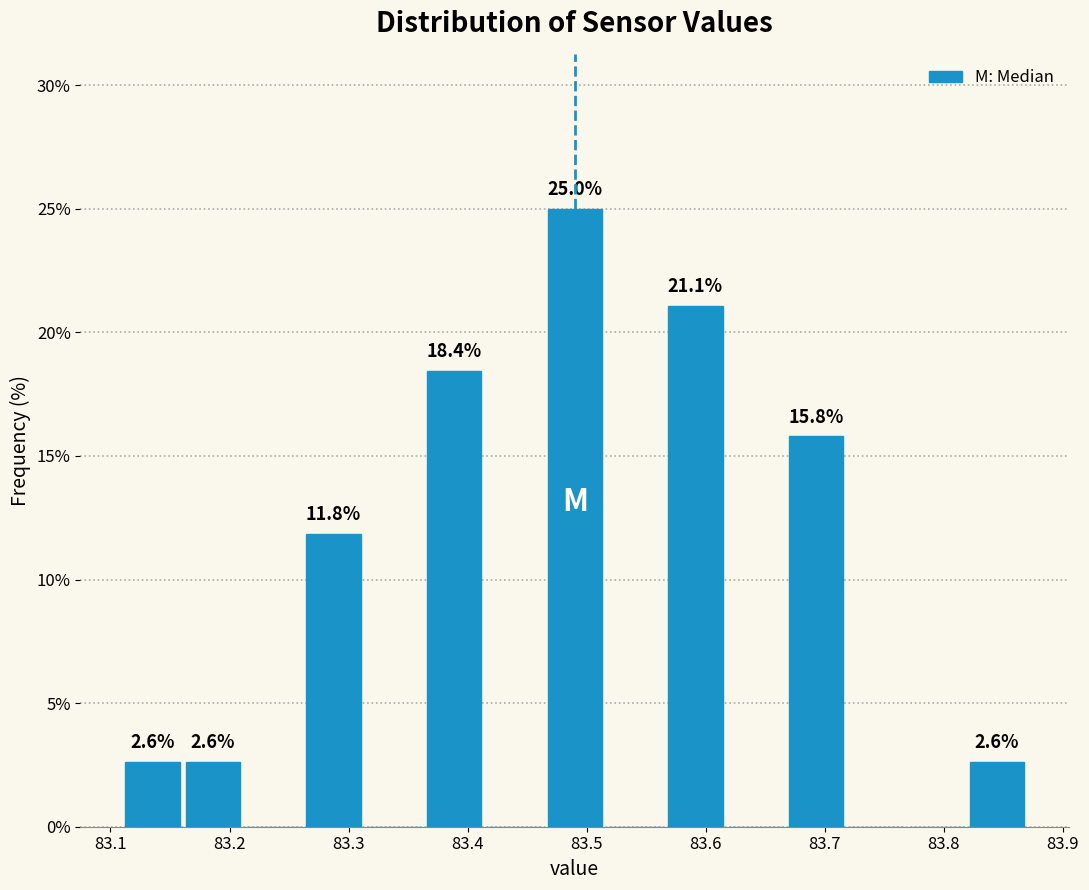

Over which range of the x-axis is the bar tallest?

83.46 to 83.52